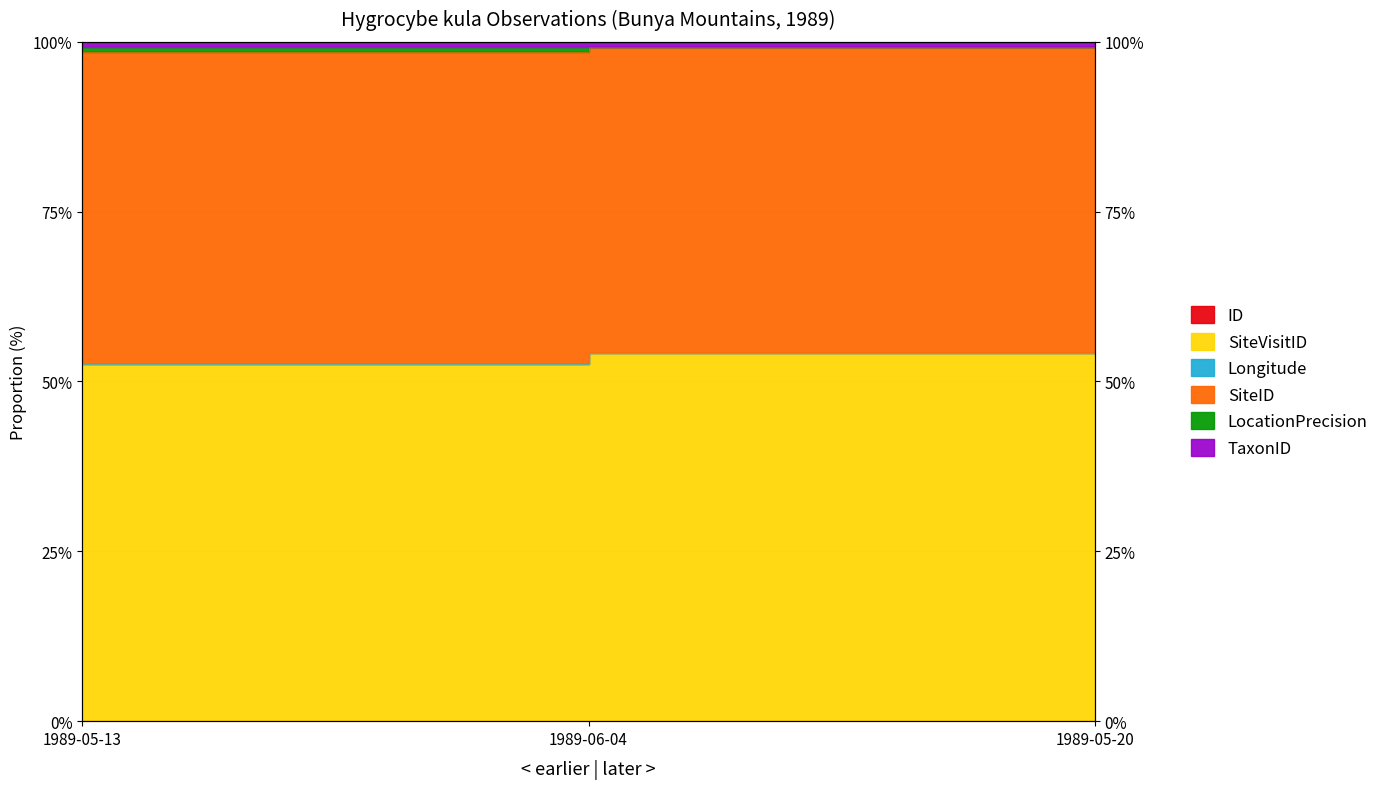

List the labels in order of Longitude value, smallest first.

1989-05-13, 1989-06-04, 1989-05-20